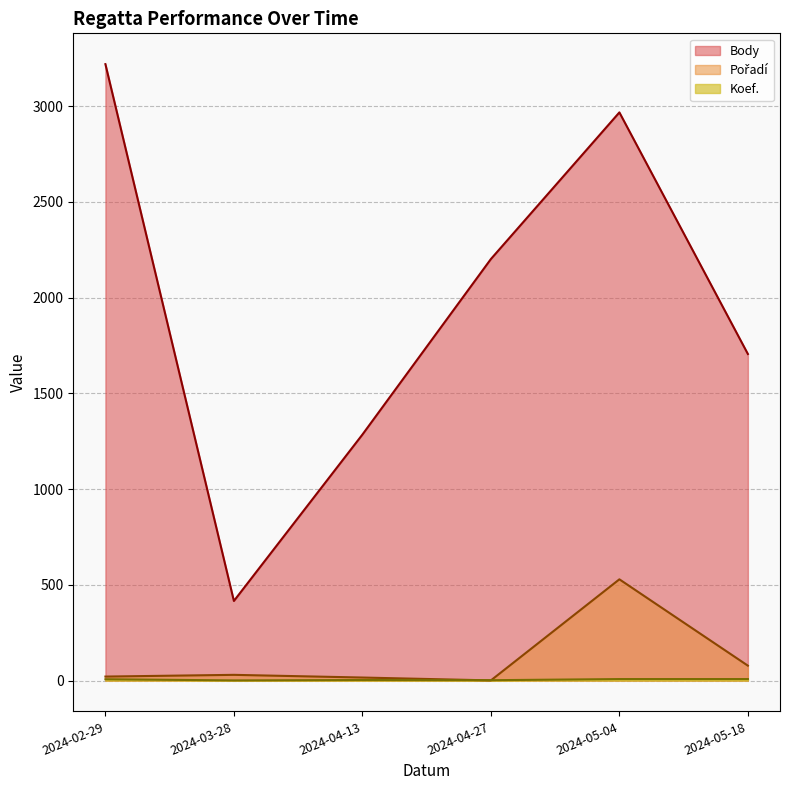

True or false: Body has more than 2 points higher than both neighbors.

False